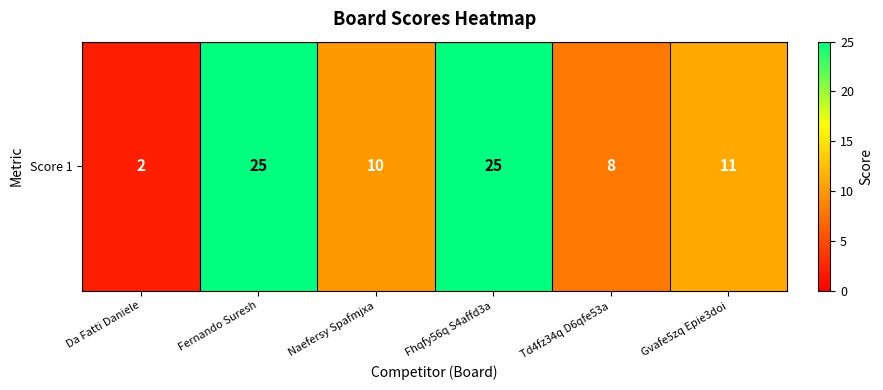

Count the number of categories in the chart.

6